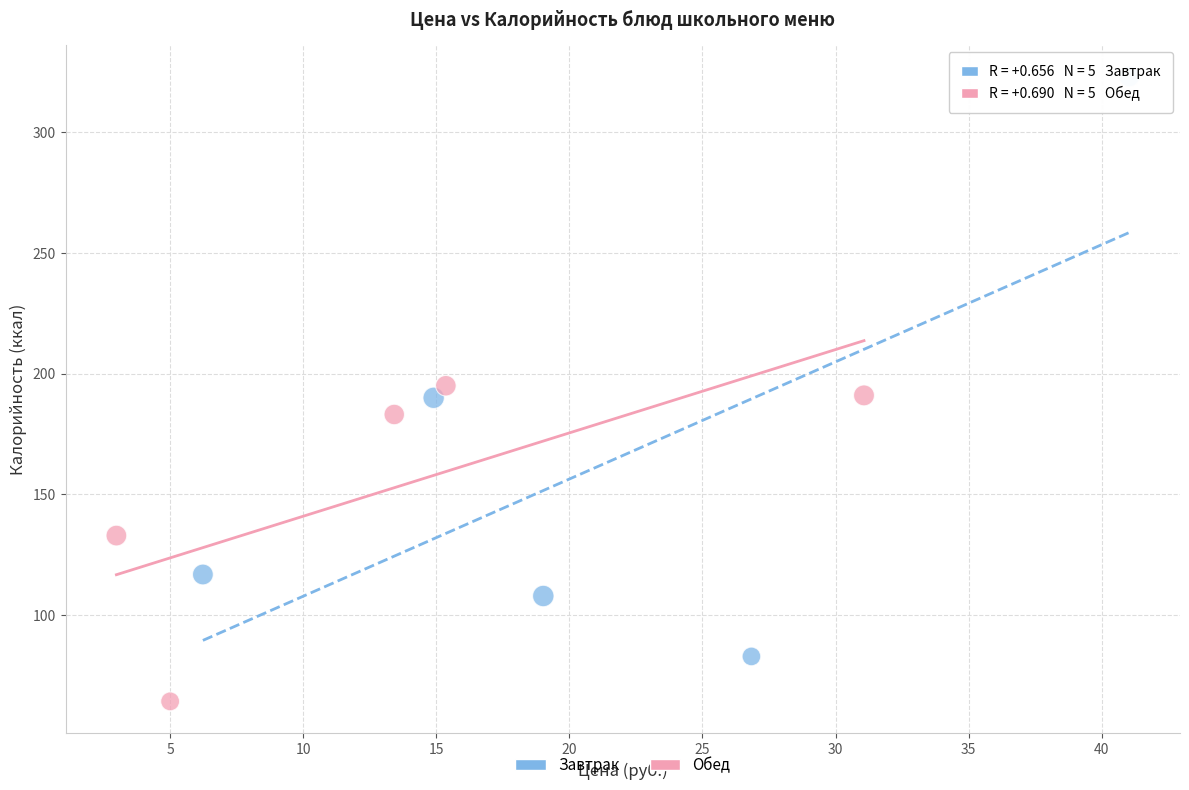

What are all the series names shown in the legend?

Завтрак, Обед